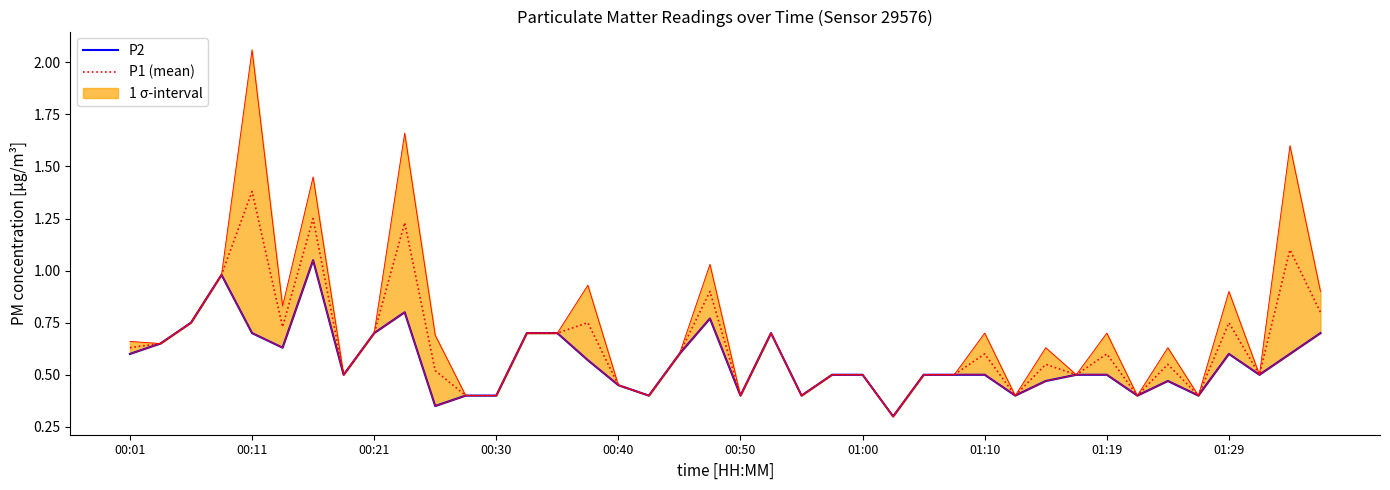

Reading right to left, what are all the values shown in this chart?

P2: 0.7	0.6	0.5	0.6	0.4	0.5	0.4	0.5	0.5	0.5	0.4	0.5	0.5	0.5	0.3	0.5	0.5	0.4	0.7	0.4	0.8	0.6	0.4	0.5	0.6	0.7	0.7	0.4	0.4	0.3	0.8	0.7	0.5	1.1	0.6	0.7	1.0	0.8	0.7	0.6
P1 (mean): 0.8	1.1	0.5	0.8	0.4	0.6	0.4	0.6	0.5	0.6	0.4	0.6	0.5	0.5	0.3	0.5	0.5	0.4	0.7	0.4	0.9	0.6	0.4	0.5	0.8	0.7	0.7	0.4	0.4	0.5	1.2	0.7	0.5	1.2	0.7	1.4	1.0	0.8	0.7	0.6